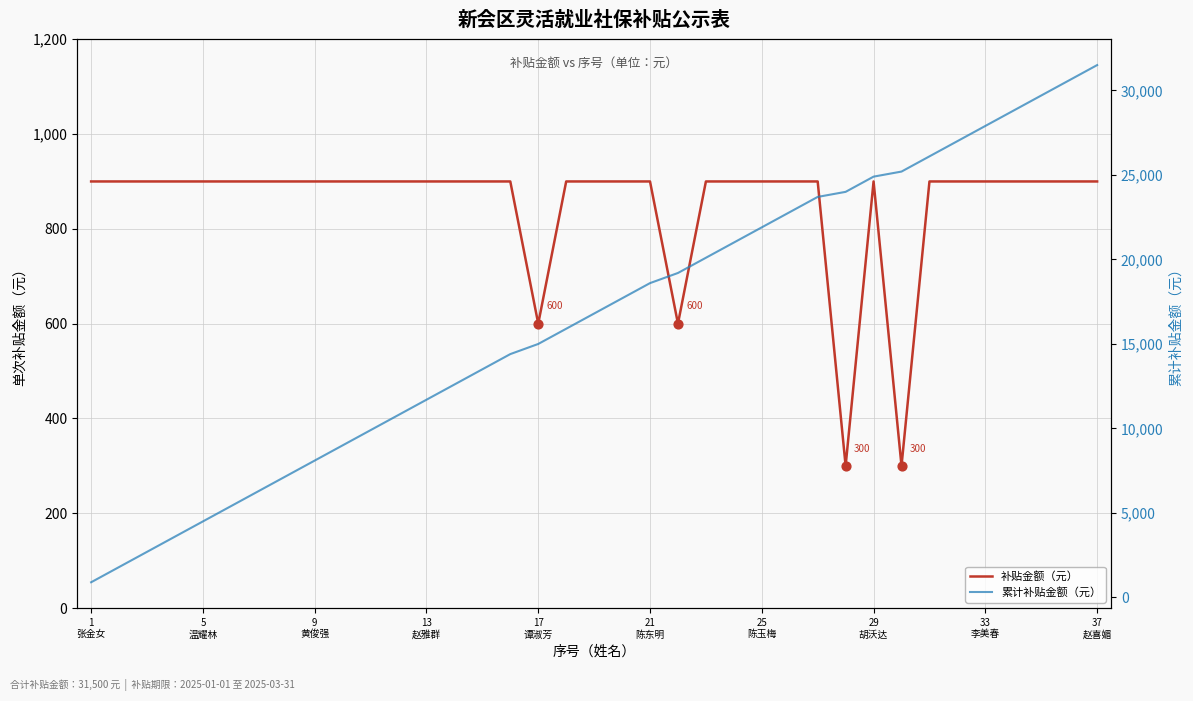

Is the value of 补贴金额（元） at 14 greater than the value of 累计补贴金额（元） at 17
谭淑芳?

No